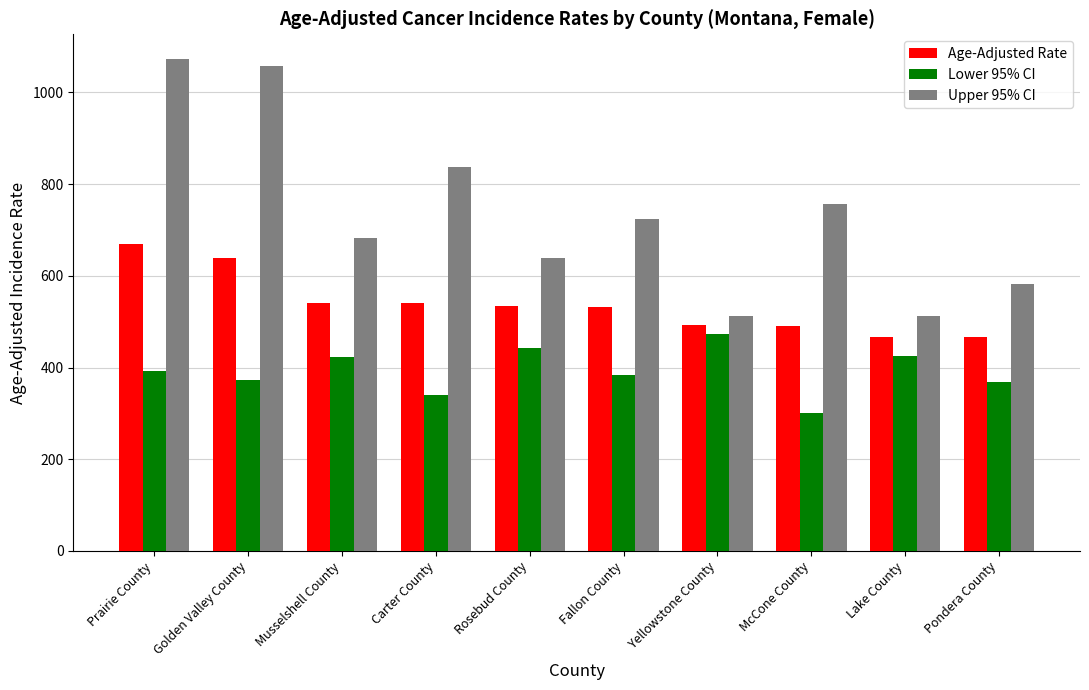

Does the chart contain stacked bars?

No